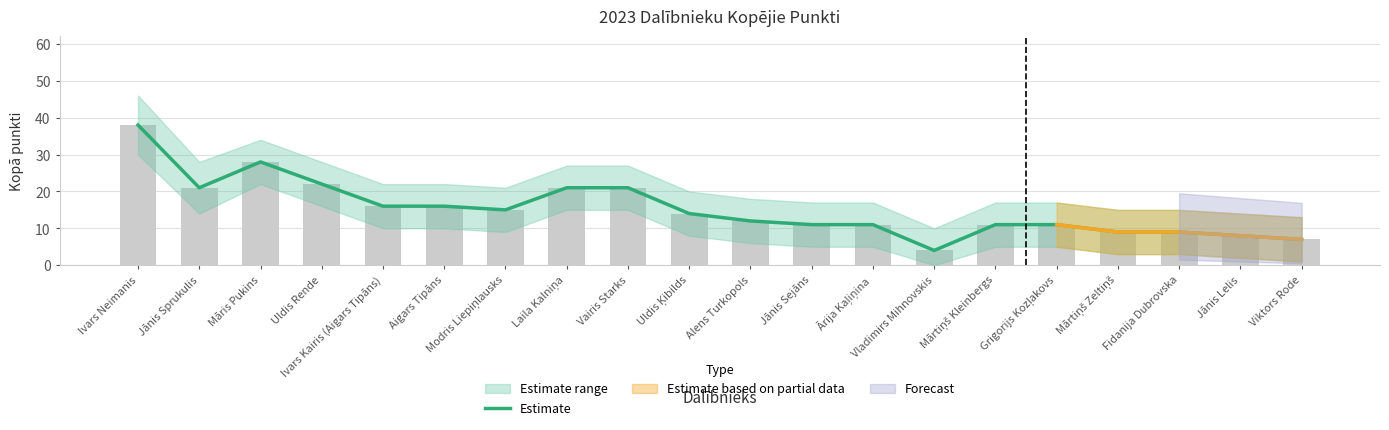

List the labels in order of value, largest first.

Ivars Neimanis, Māris Pukins, Uldis Rende, Jānis Sprukulis, Laila Kalniņa, Vairis Starks, Ivars Kairis (Aigars Tipāns), Aigars Tipāns, Modris Liepiņlausks, Uldis Ķibilds, Alens Turkopols, Jānis Sejāns, Ārija Kaļiņina, Mārtiņš Kleinbergs, Grigorijs Kozļakovs, Mārtiņš Zeltiņš, Fidanija Dubrovska, Jānis Lelis, Viktors Rode, Vladimirs Mihnovskis